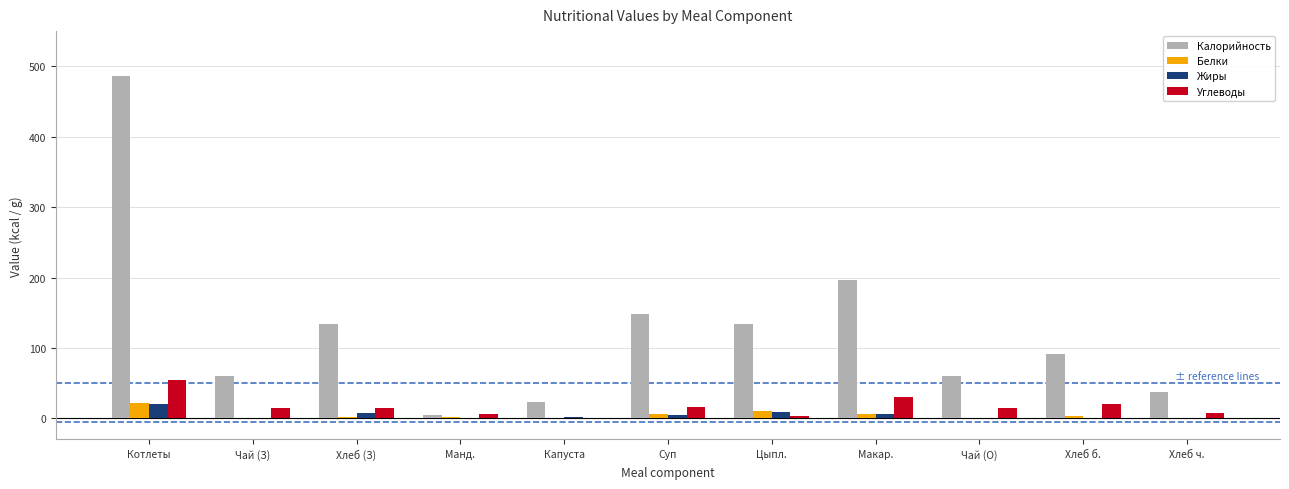

Is it true that Калорийность equals 37.6 at Хлеб ч.?

True